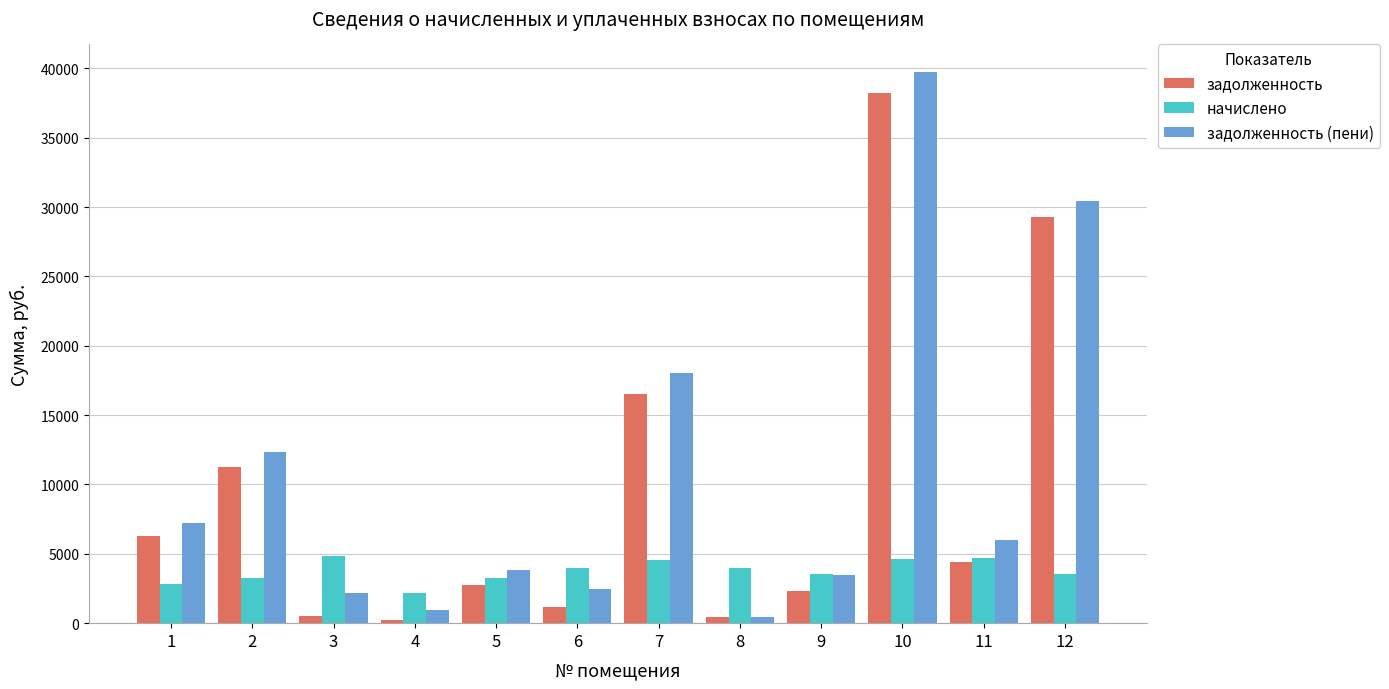

Which series has the largest total across all categories?

задолженность (пени)